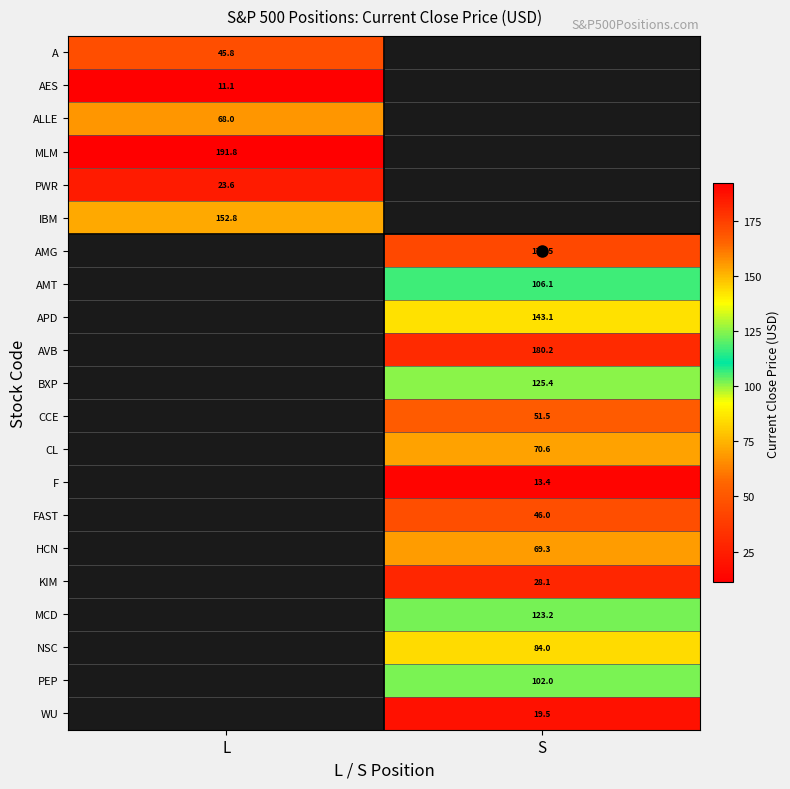

Rank the series by their maximum value, from lowest to highest.

AES, PWR, A, ALLE, IBM, MLM, AMG, AMT, APD, AVB, BXP, CCE, CL, F, FAST, HCN, KIM, MCD, NSC, PEP, WU